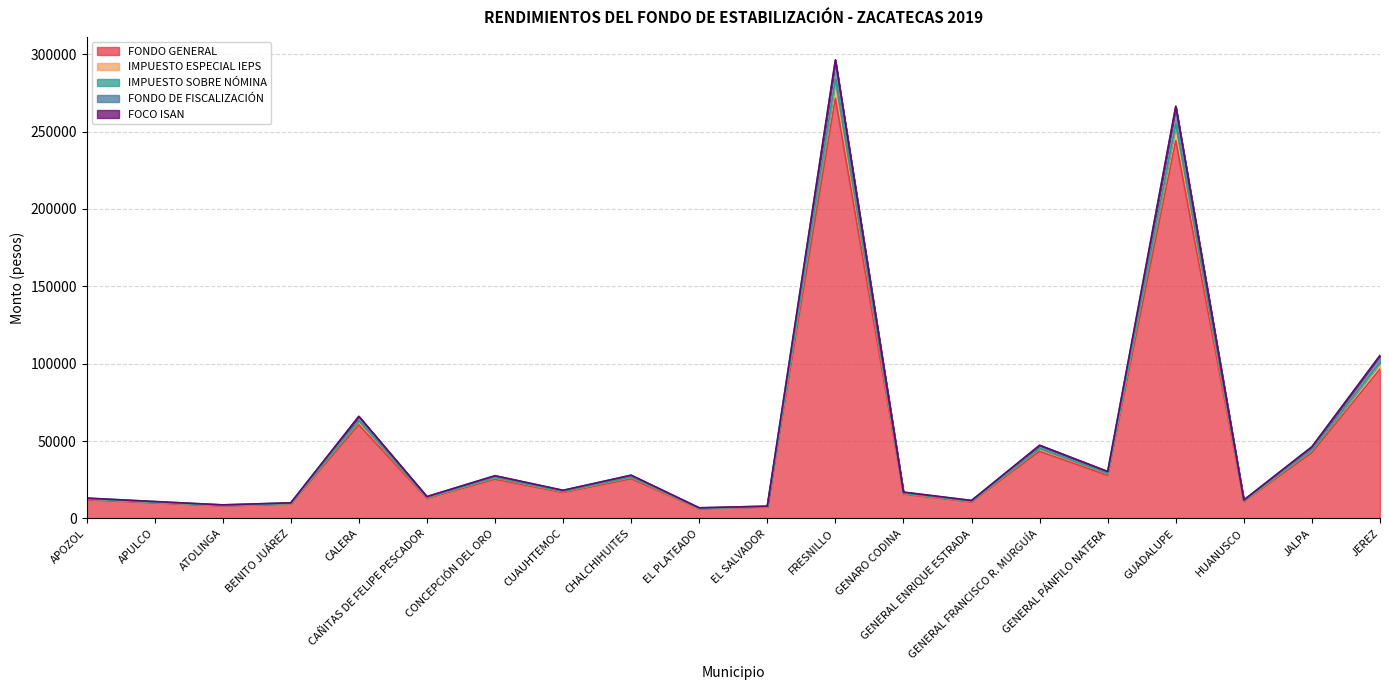

Is the value of FOCO ISAN at BENITO JUÁREZ greater than the value of IMPUESTO ESPECIAL IEPS at GENERAL PÁNFILO NATERA?

No